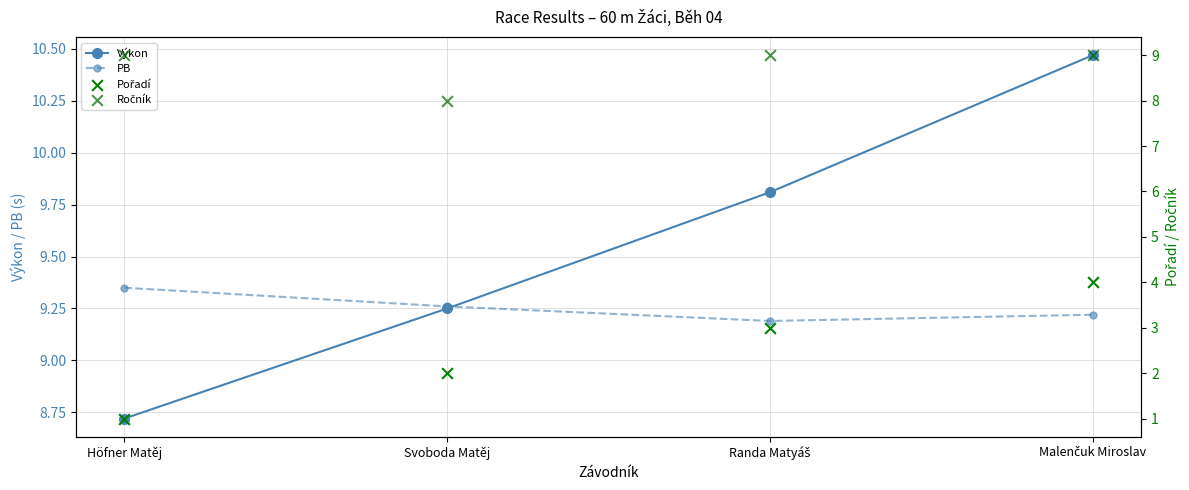

Which series has the largest Y range (max minus min)?

Pořadí